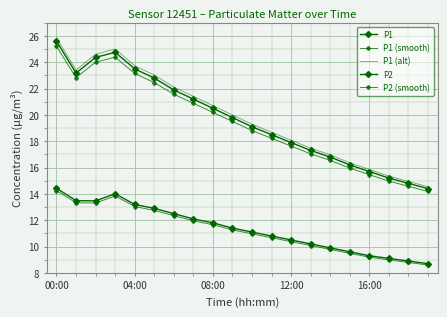

True or false: P2 (smooth) and P2 intersect in this chart.

False